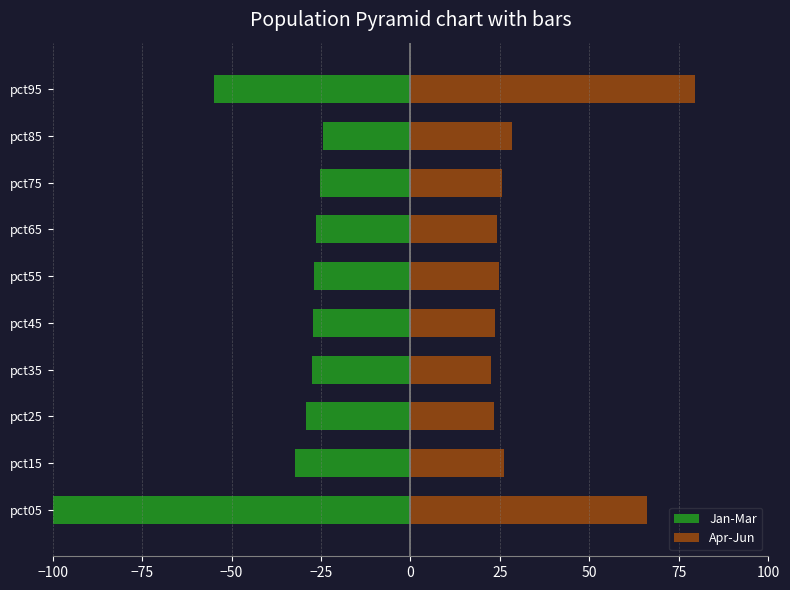

Is it true that Jan-Mar equals -29.2 at pct25?

True